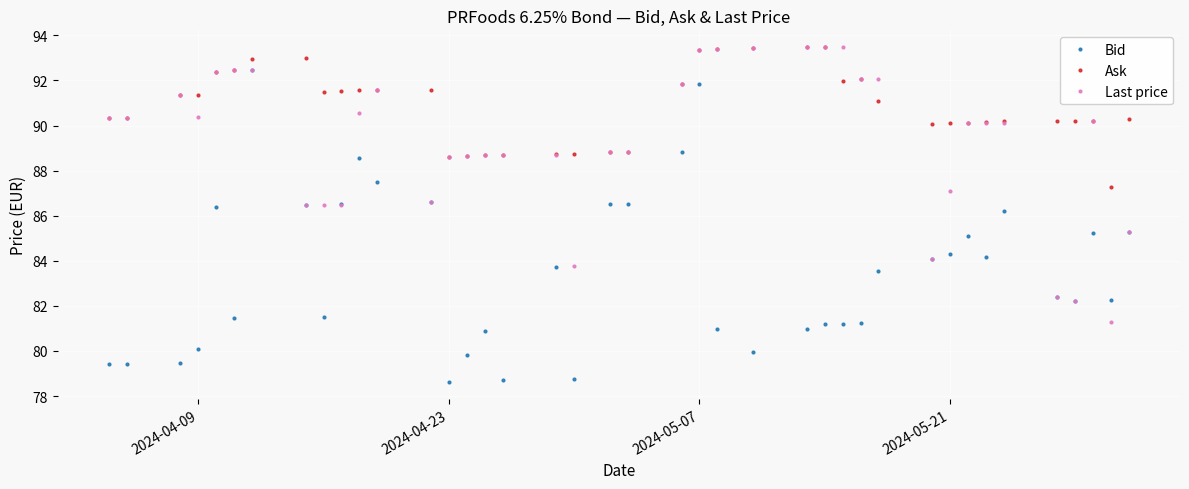

What is the smallest value displayed?

78.6